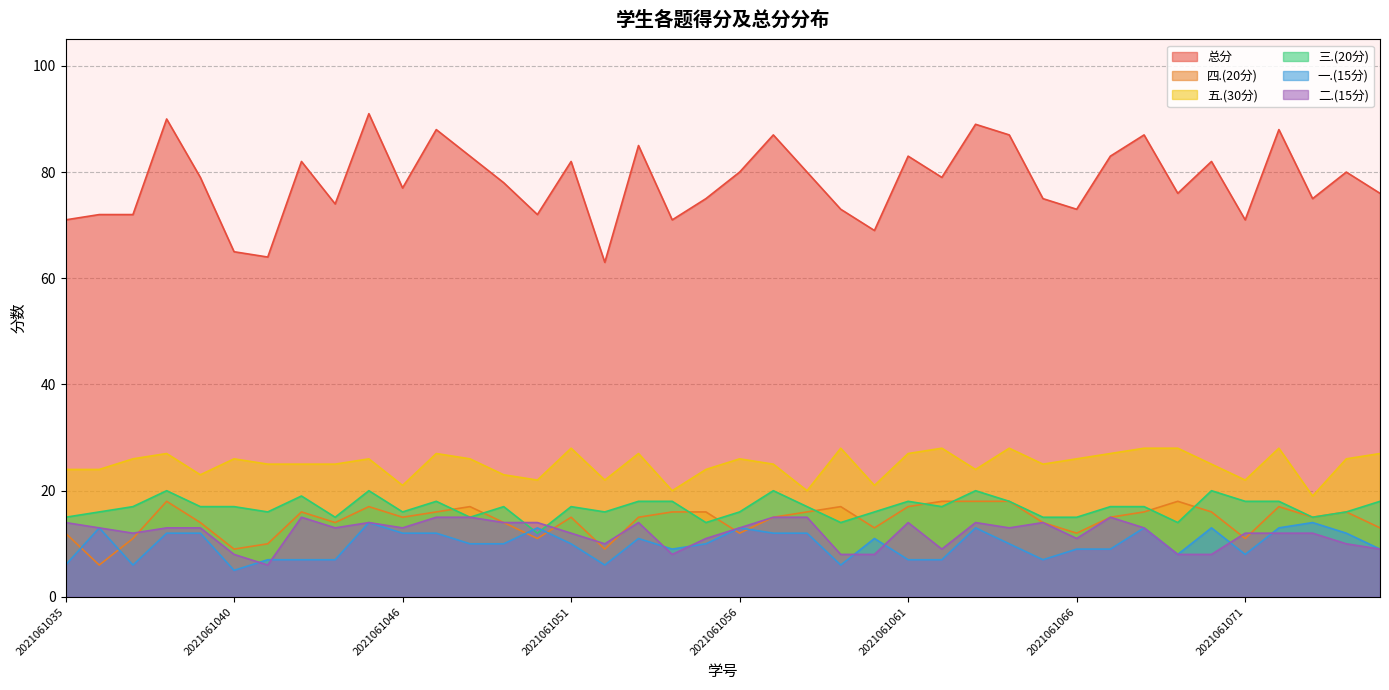

What value does the 五.(30分) series have at 2021061036?

24